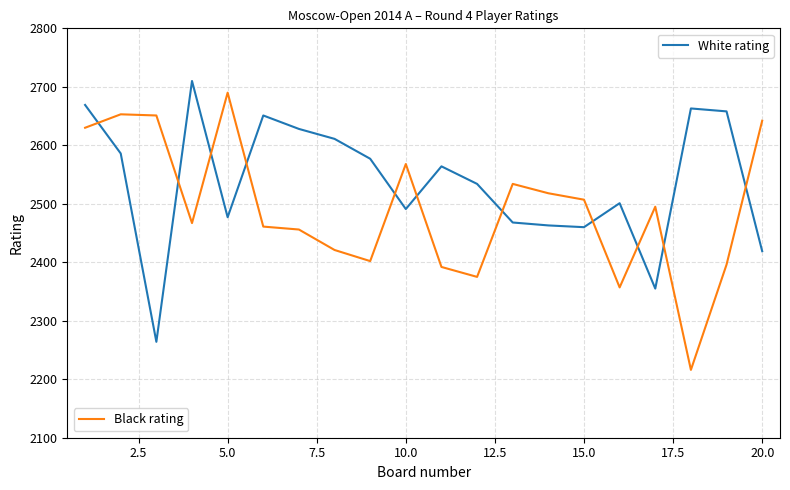

What is the smallest value displayed?

2216